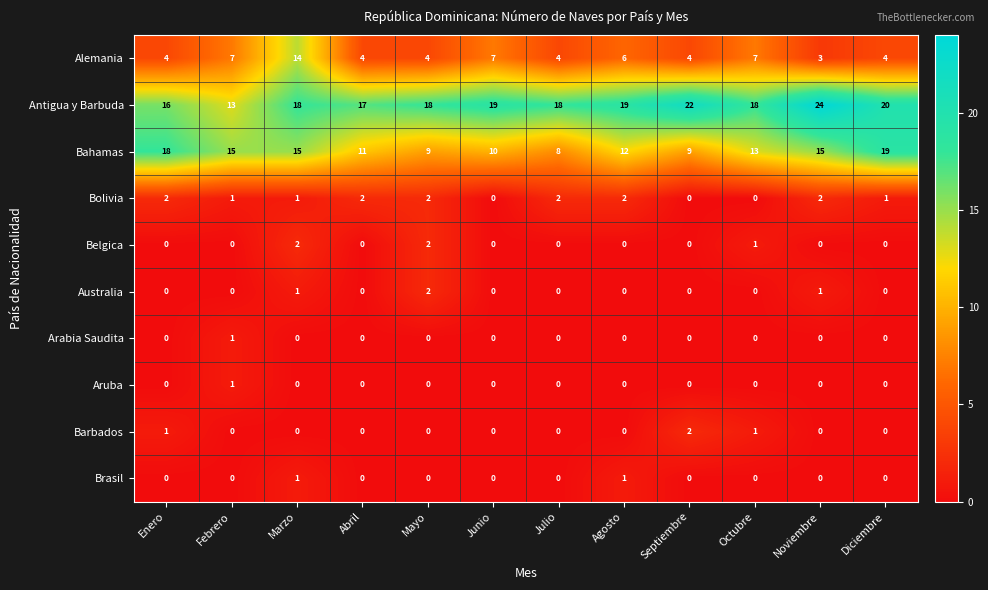

Between Agosto and Octubre, which series saw the biggest shift?

Bolivia